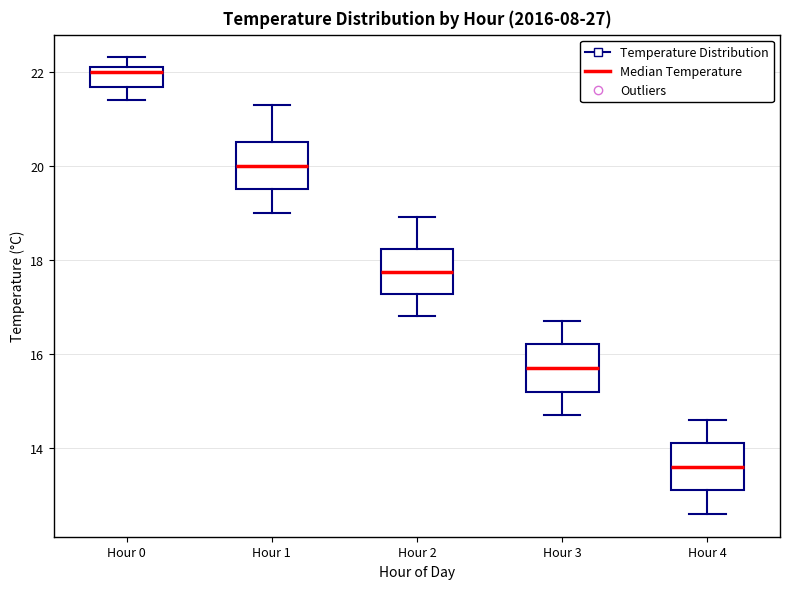

Which box's median line is the lowest?

Hour 4